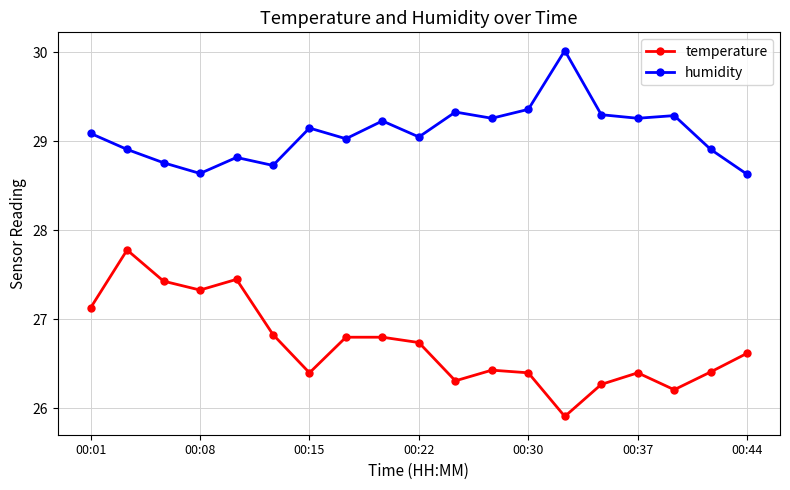

True or false: temperature and humidity intersect in this chart.

False